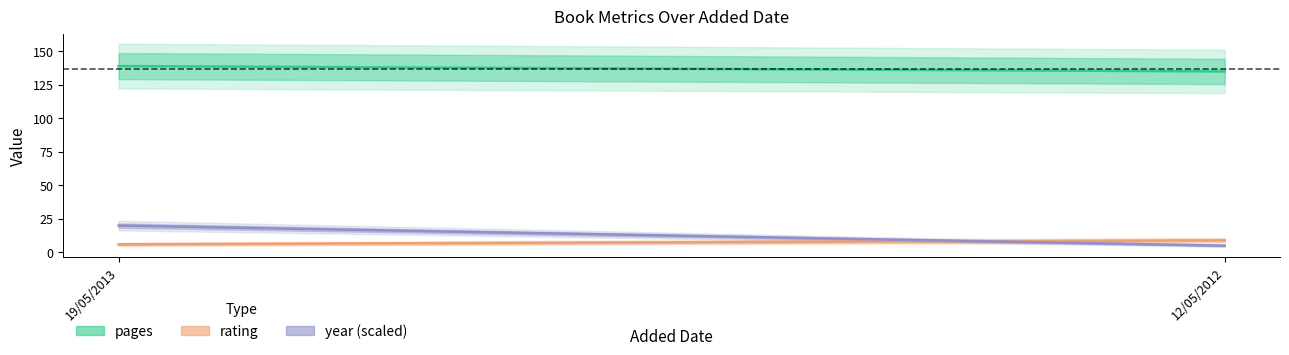

How many lines are shown in the chart?

3